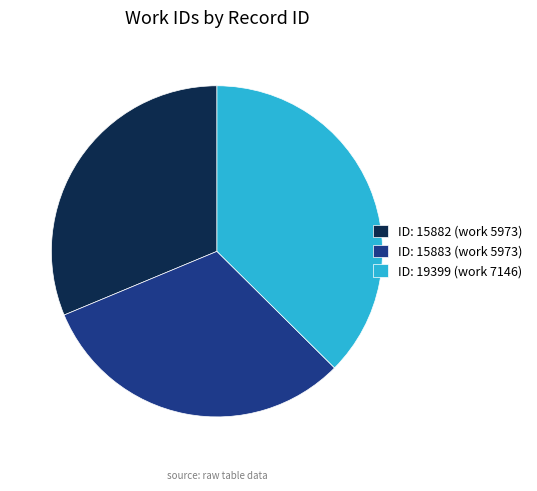

Is there any slice that represents more than half of the pie?

No